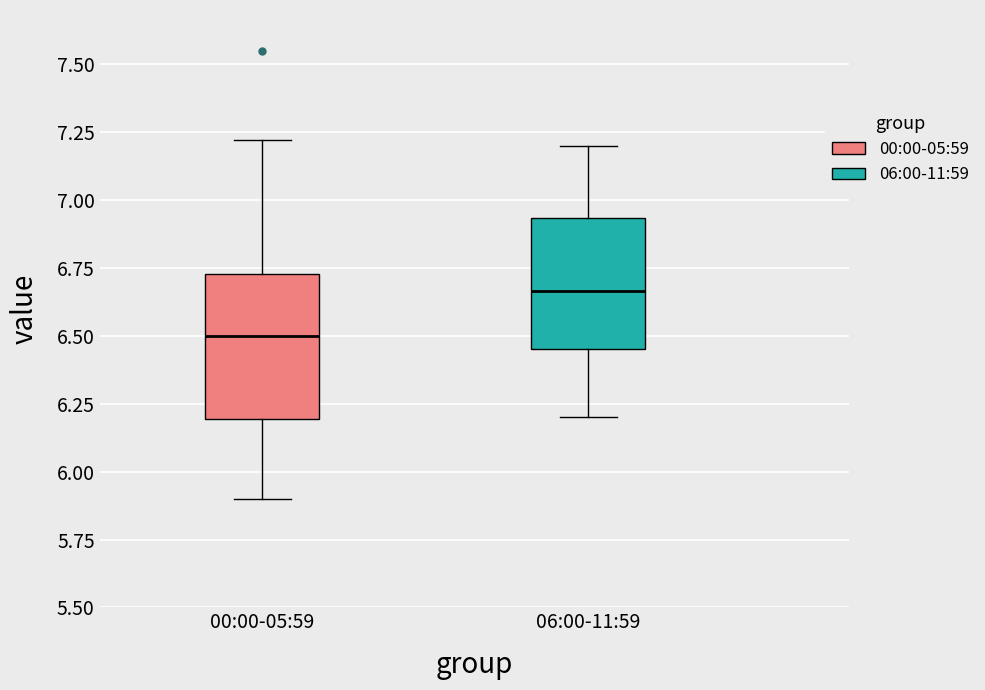

Reading left to right, transcribe this box plot: for each box, give where its median line is, the range the box spans, and where its two whiskers end, as read against the y-axis. The values are not printed on the chart, so give them approximately, as read against the axis.

00:00-05:59: median 6.50, box 6.20 to 6.75, whiskers 5.90 to 7.20
06:00-11:59: median 6.65, box 6.45 to 6.95, whiskers 6.20 to 7.20